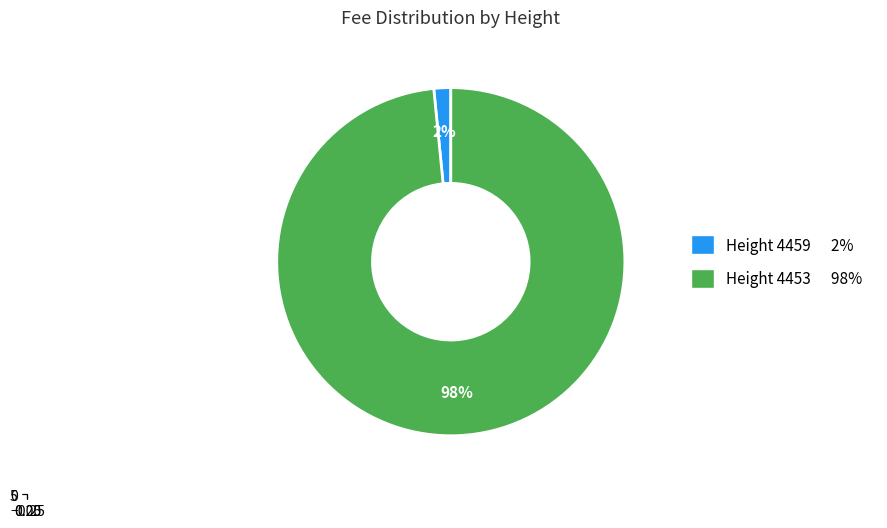

To the nearest percent, what percentage of the pie is 4453?

98%